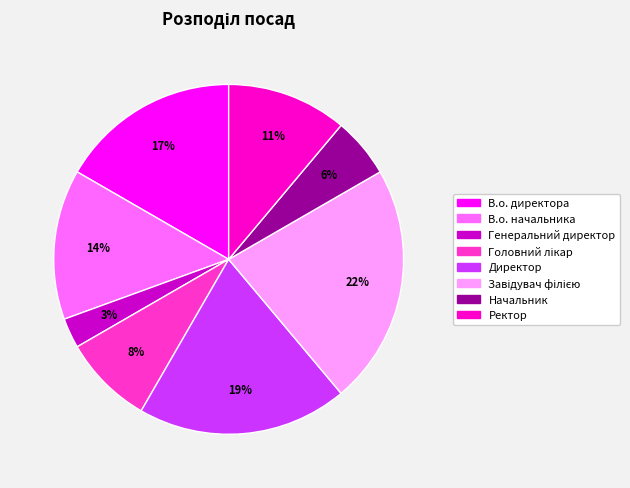

To the nearest percent, what is the average slice percentage?

12%